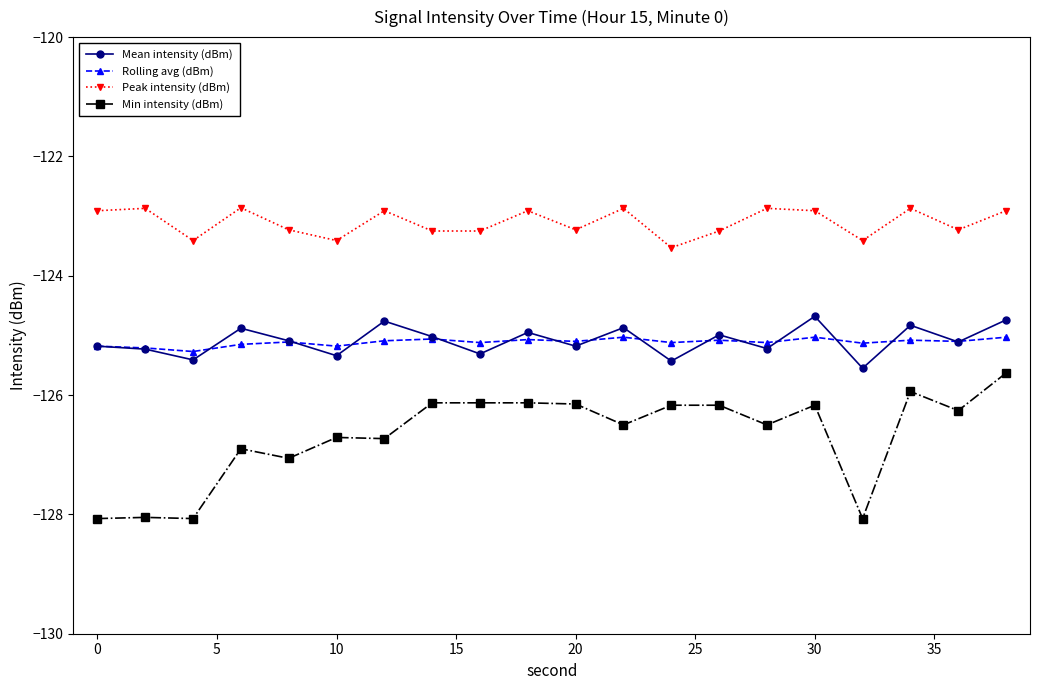

What is the value of the Mean intensity (dBm) point at the 17th from the left?

-125.5